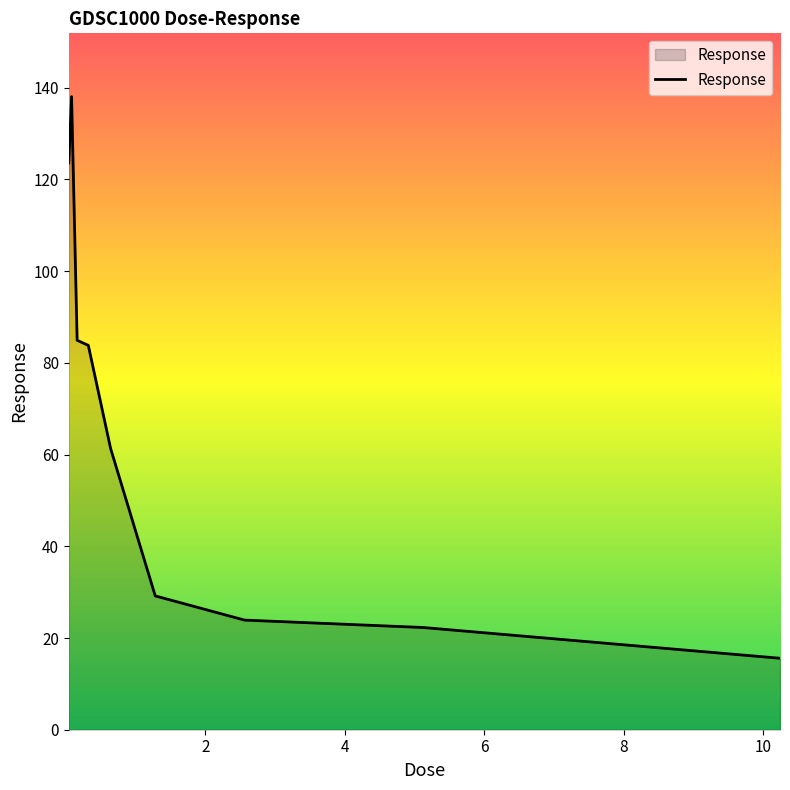

What is the difference between the maximum and minimum values?

122.5